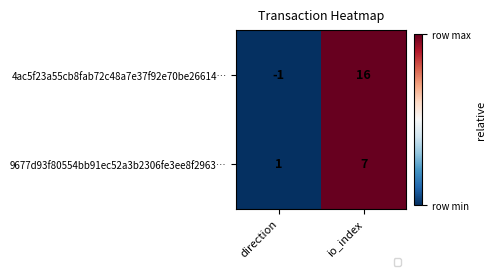

True or false: 9677d93f80554bb91ec52a3b2306fe3ee8f2963… has a value of 1 at direction.

True